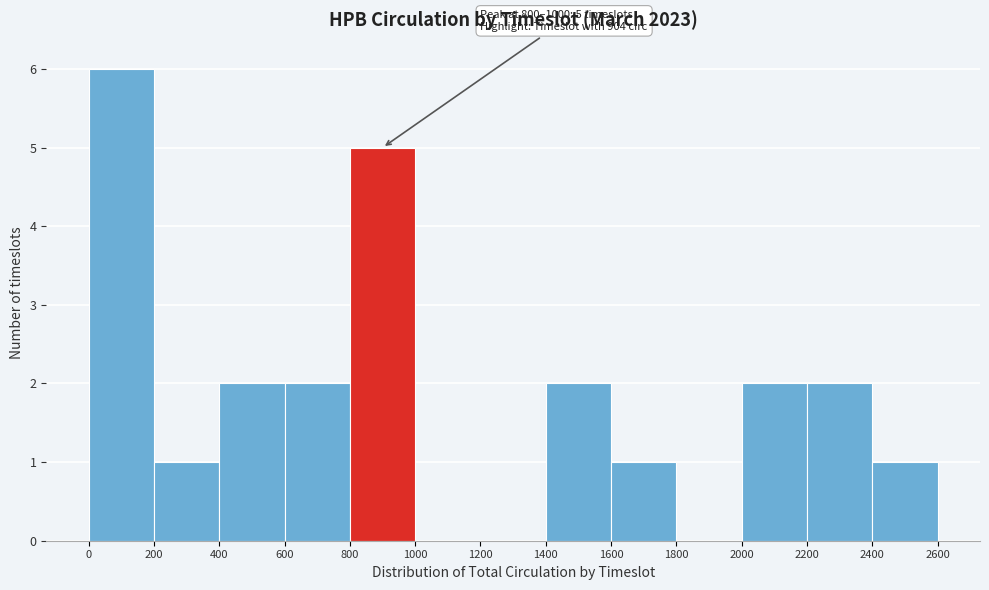

Over which range of the x-axis is the bar tallest?

0 to 200